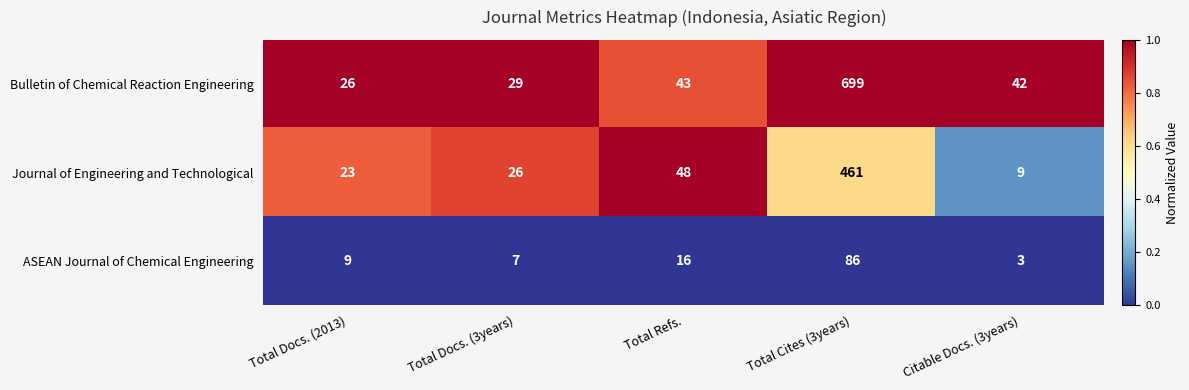

Where is Bulletin of Chemical Reaction Engineering nearest to the value 362?

Total Refs.